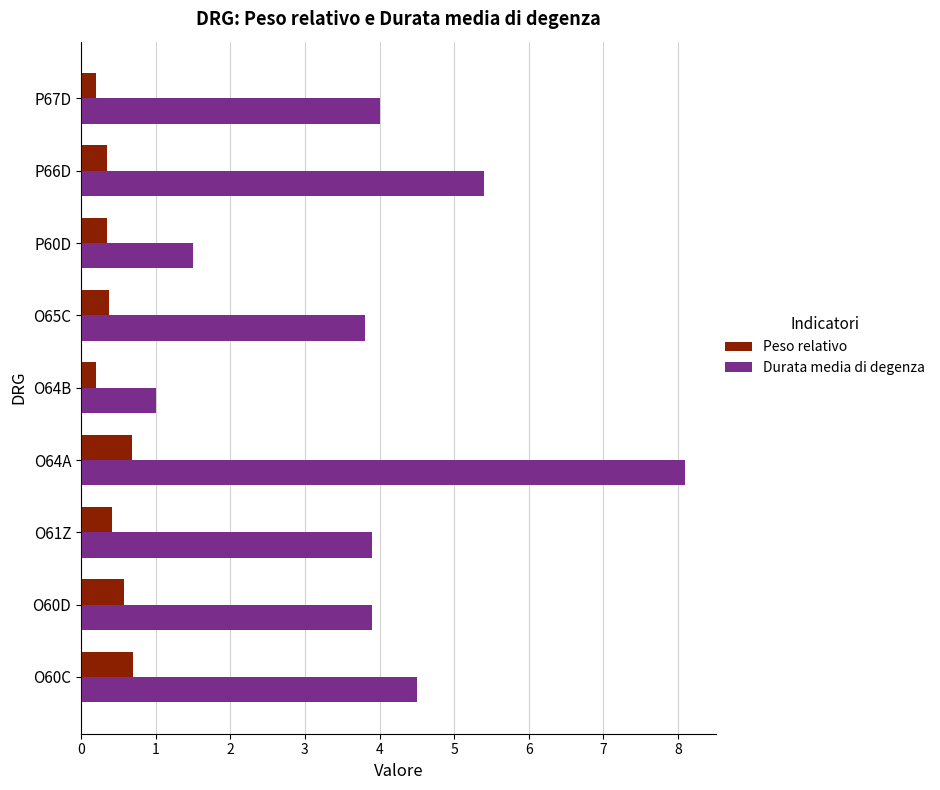

What is the total value across all series at P60D?

1.8